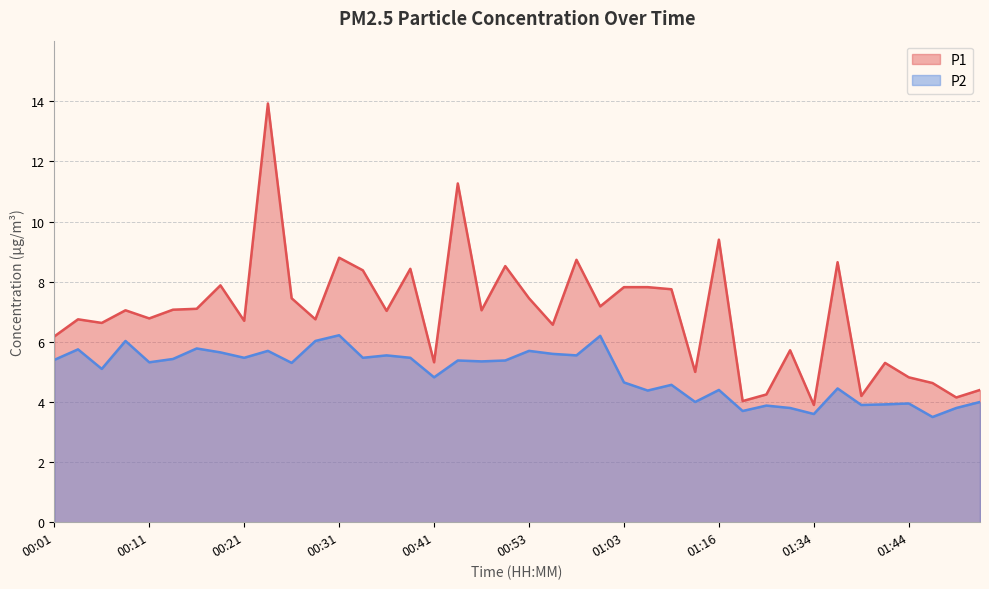

Between 00:09 and 00:31, which series saw the biggest shift?

P1